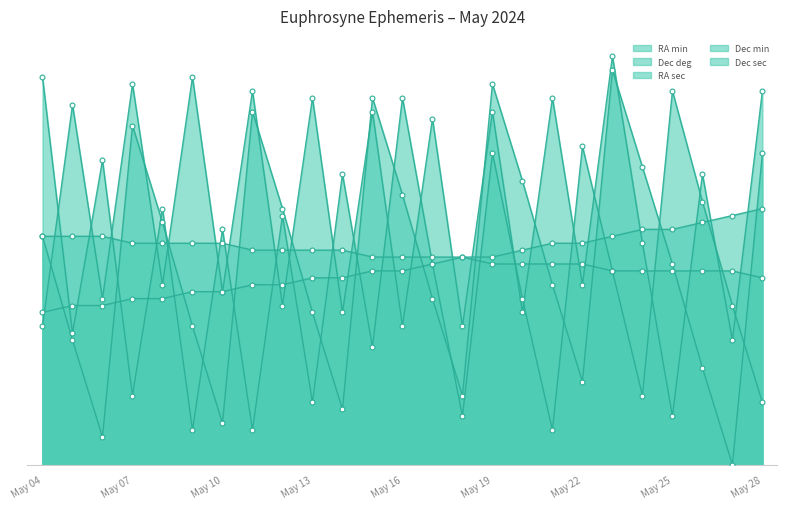

Between which two adjacent categories do Dec min and Dec deg first intersect?

May 06 and May 07